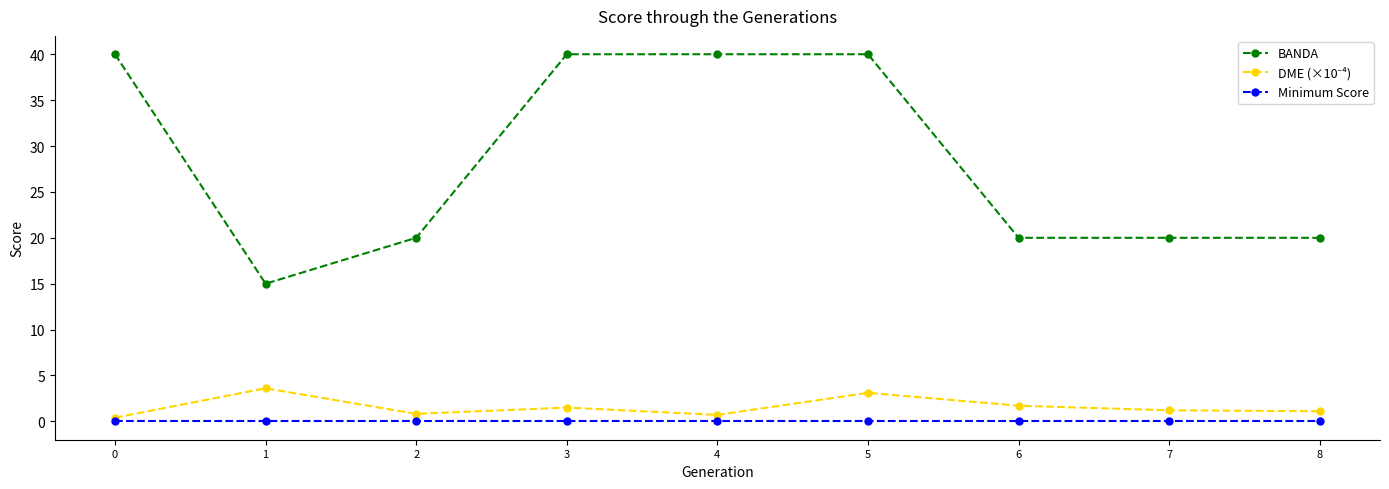

What is the value of the BANDA point at the 9th from the left?

20.0